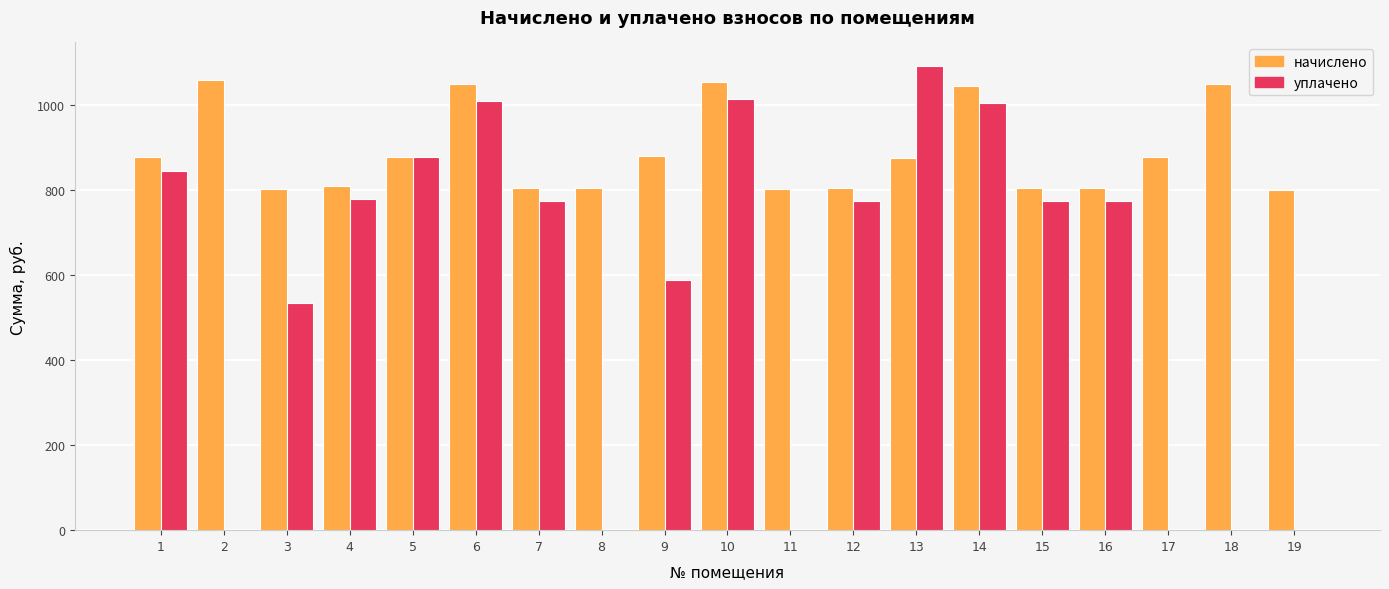

Which series has the widest spread of values?

уплачено